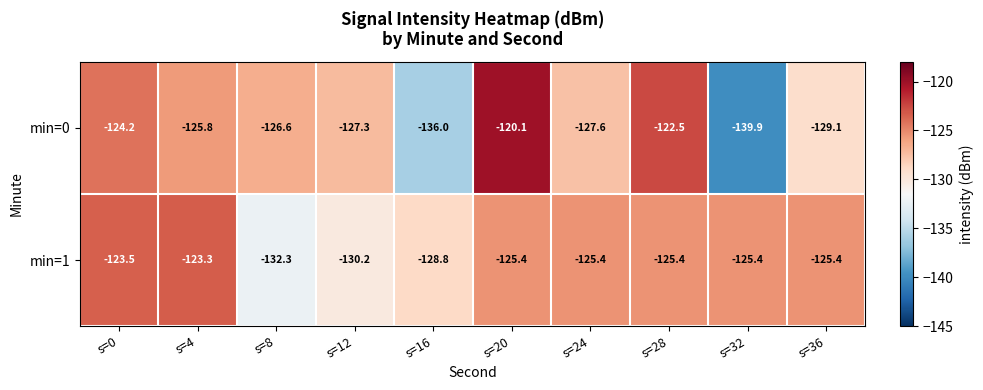

Between s=0 and s=20, which series saw the biggest shift?

min=0